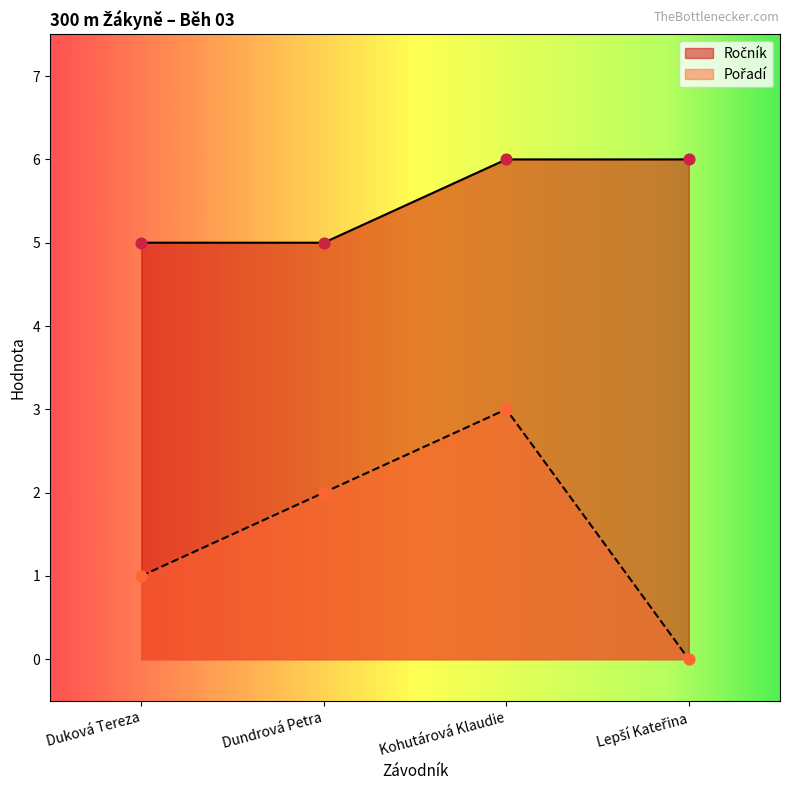

Is the value of Ročník at Duková Tereza greater than the value of Pořadí at Duková Tereza?

Yes